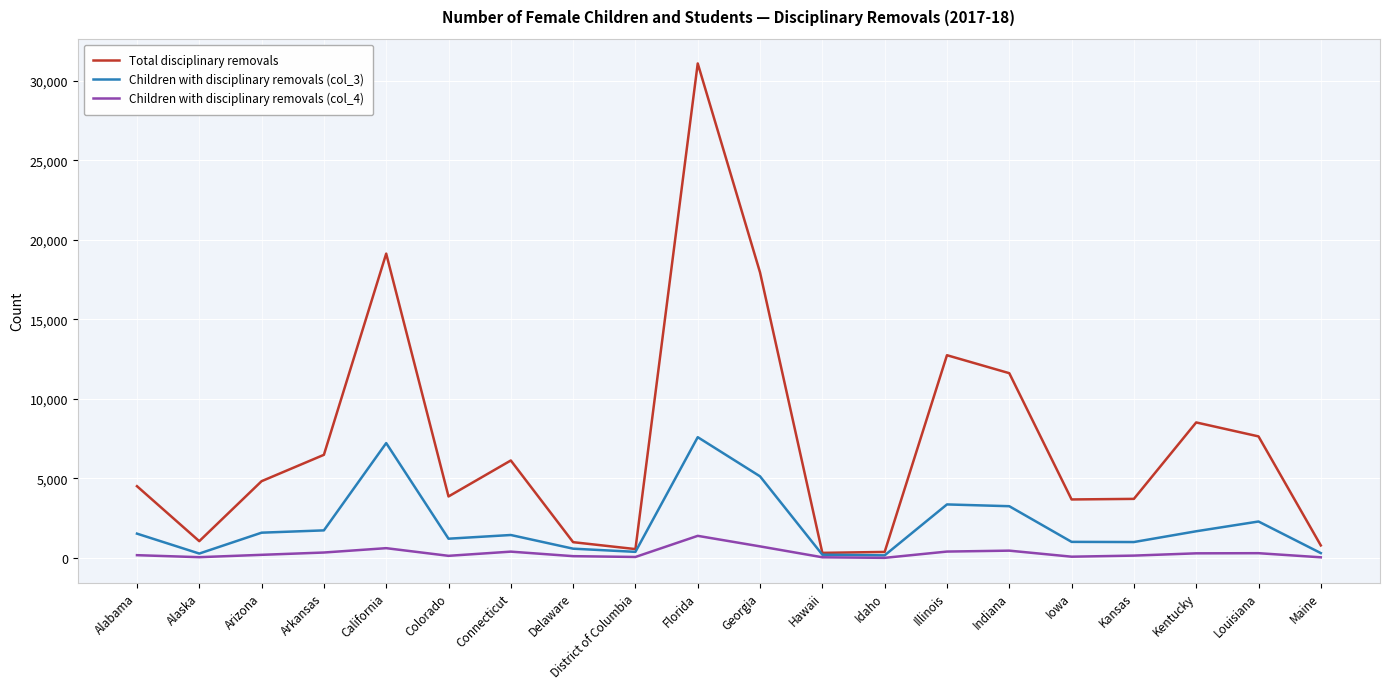

In Children with disciplinary removals (col_4), how many points are higher than both neighbors (excluding endpoints)?

5